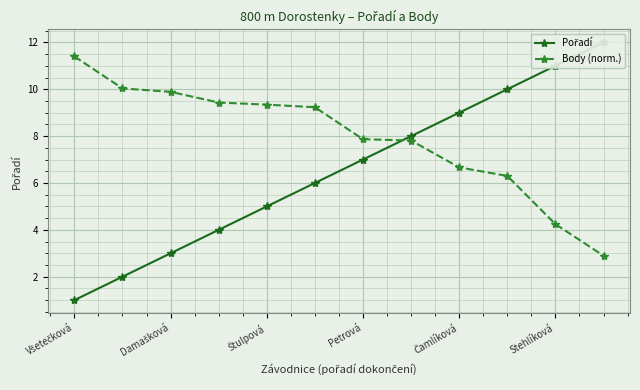

What is the minimum value for Body (norm.)?

2.9